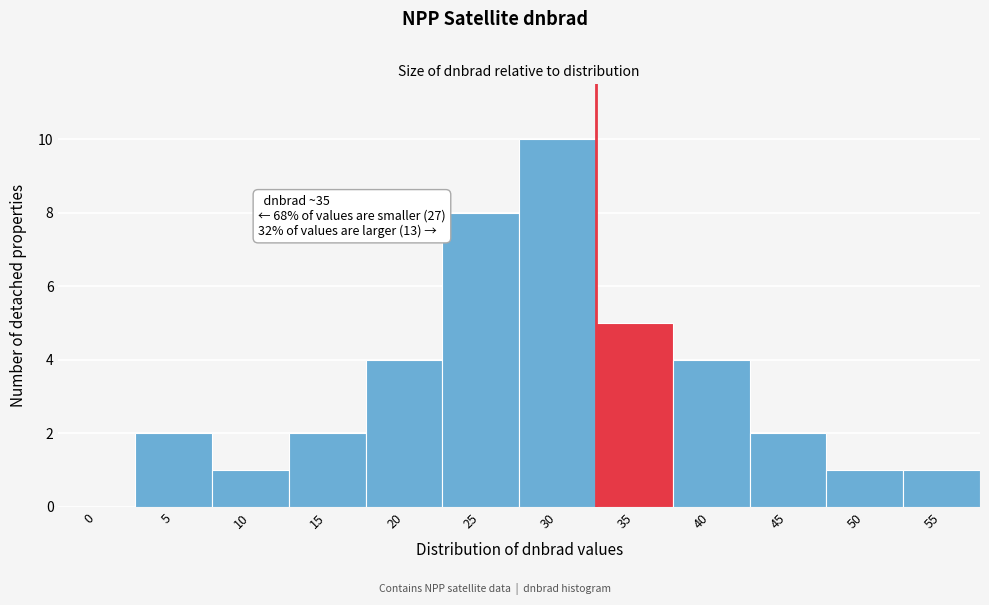

Reading right to left, extract all data points from this chart.

55=1	50=1	45=2	40=4	35=5	30=10	25=8	20=4	15=2	10=1	5=2	0=0